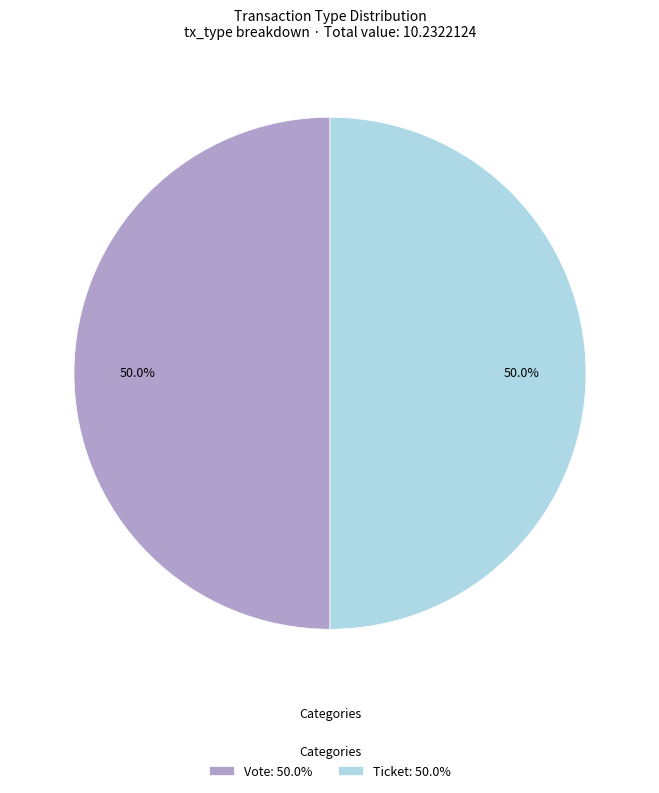

How much of the chart is everything except Ticket: 50.0%?

50.0%